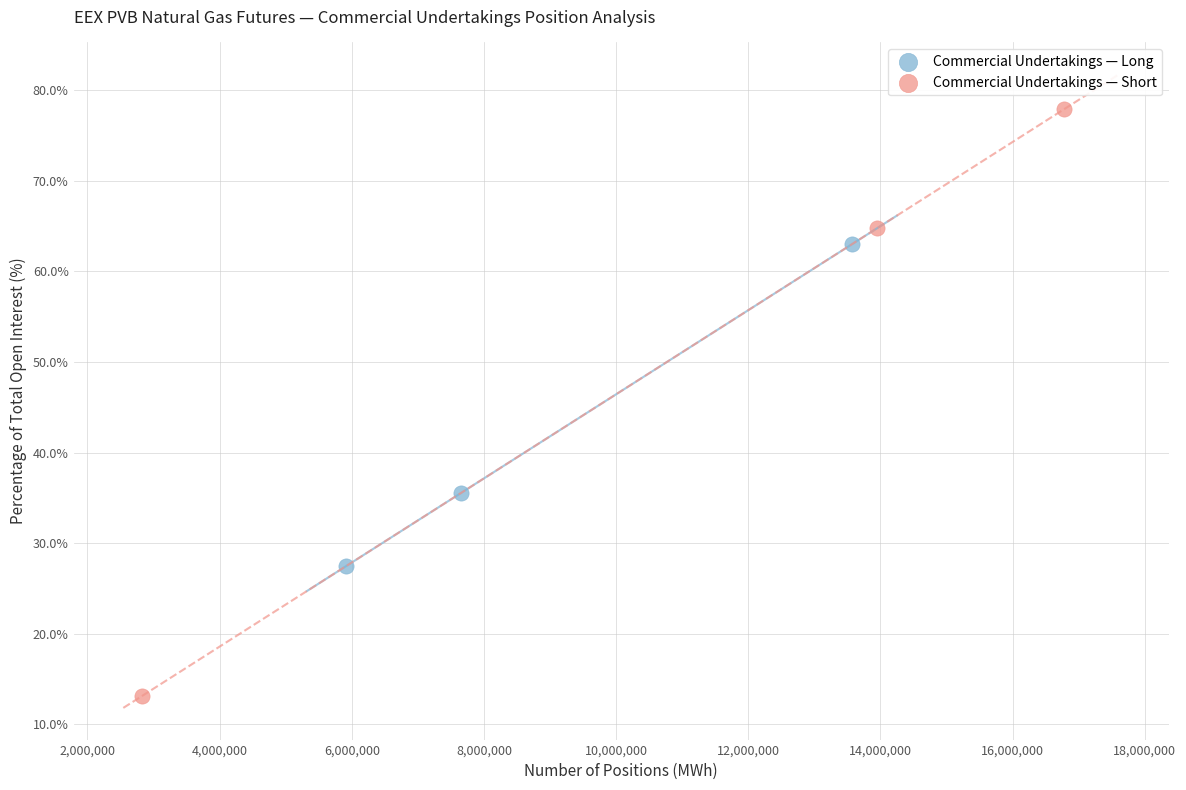

What are all the series names shown in the legend?

Commercial Undertakings — Long, Commercial Undertakings — Short